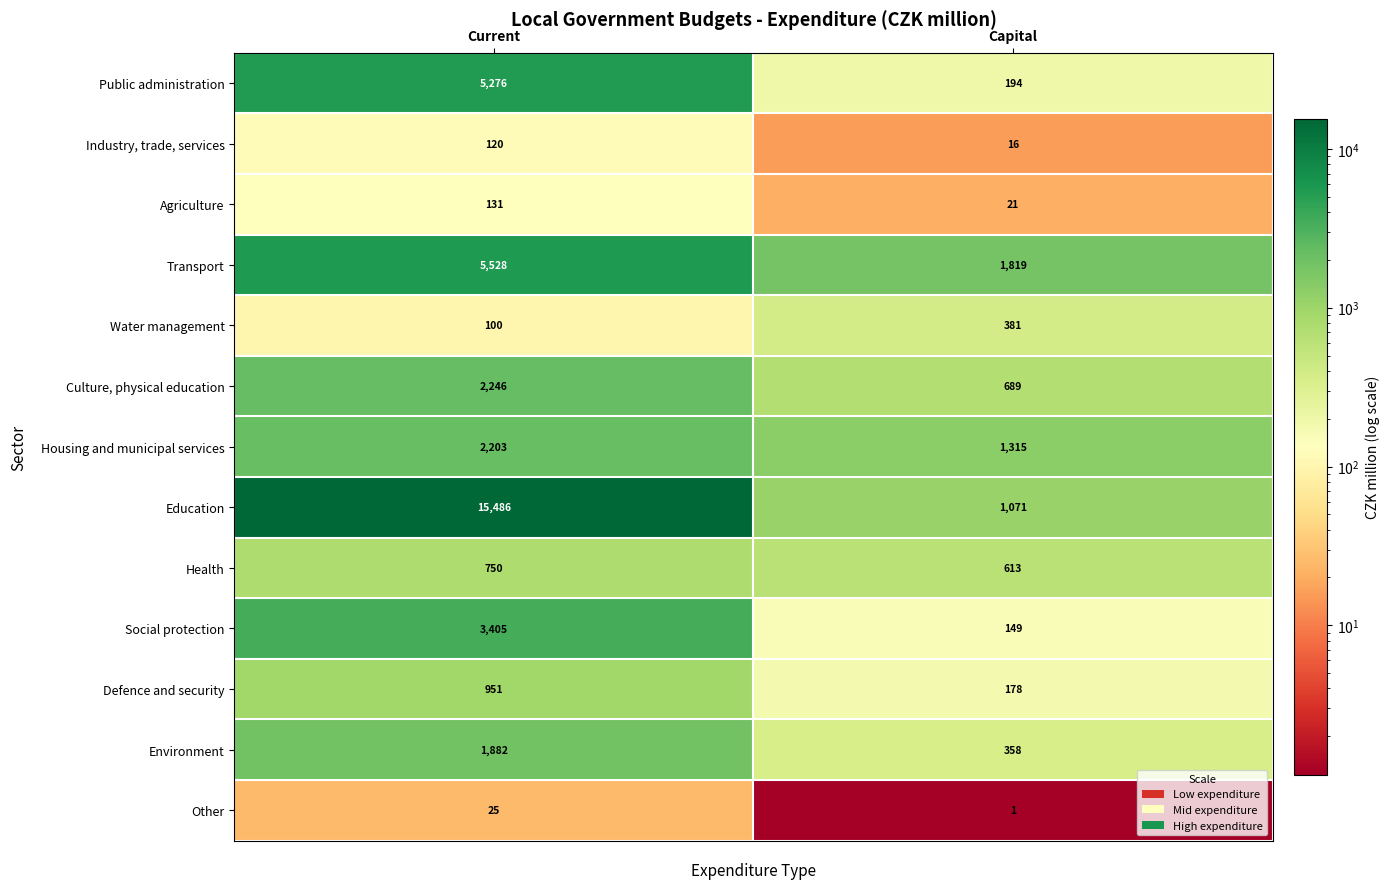

What is the difference between the Industry, trade, services values at Capital and Current?

104